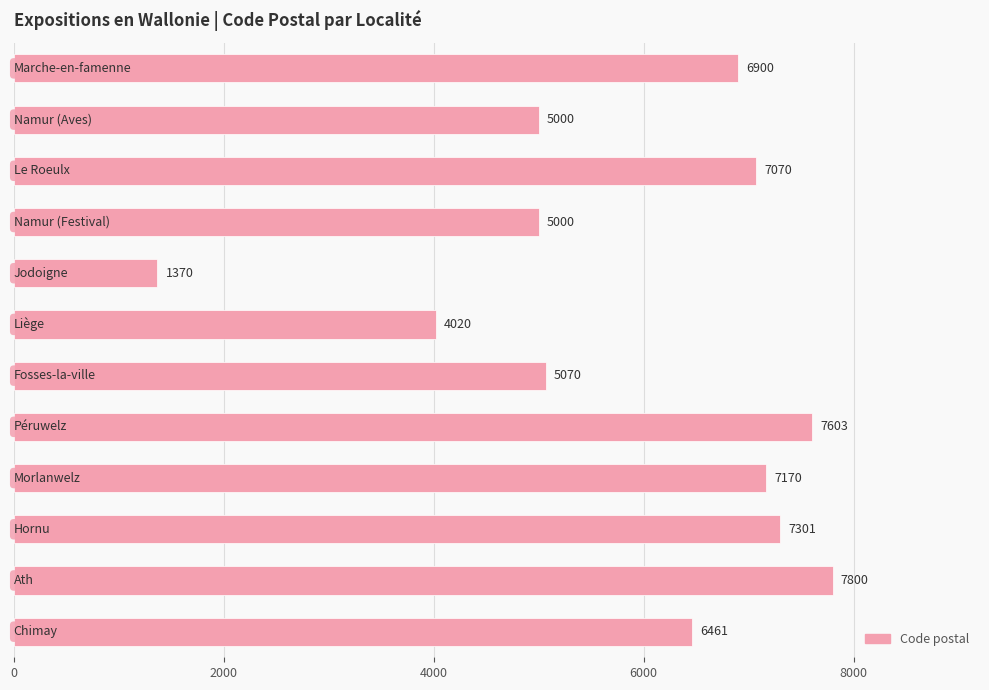

What is the value of the 9th bar from the top?

7170